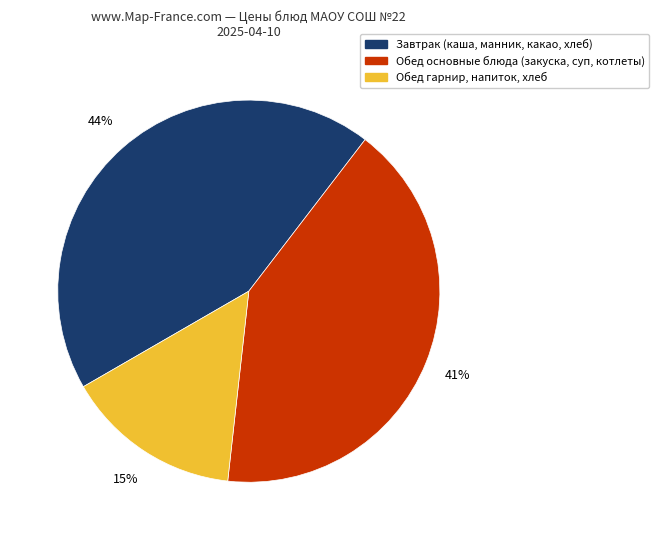

Does any single category account for the majority?

No